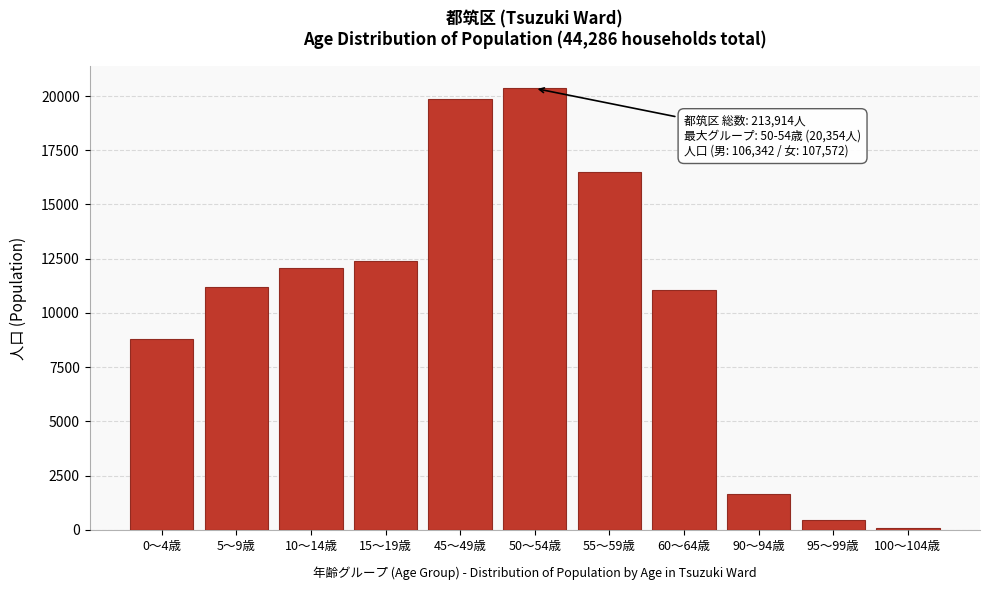

Reading right to left, extract all data points from this chart.

100～104歳=63	95～99歳=454	90～94歳=1661	60～64歳=11057	55～59歳=16505	50～54歳=20354	45～49歳=19880	15～19歳=12384	10～14歳=12059	5～9歳=11202	0～4歳=8813